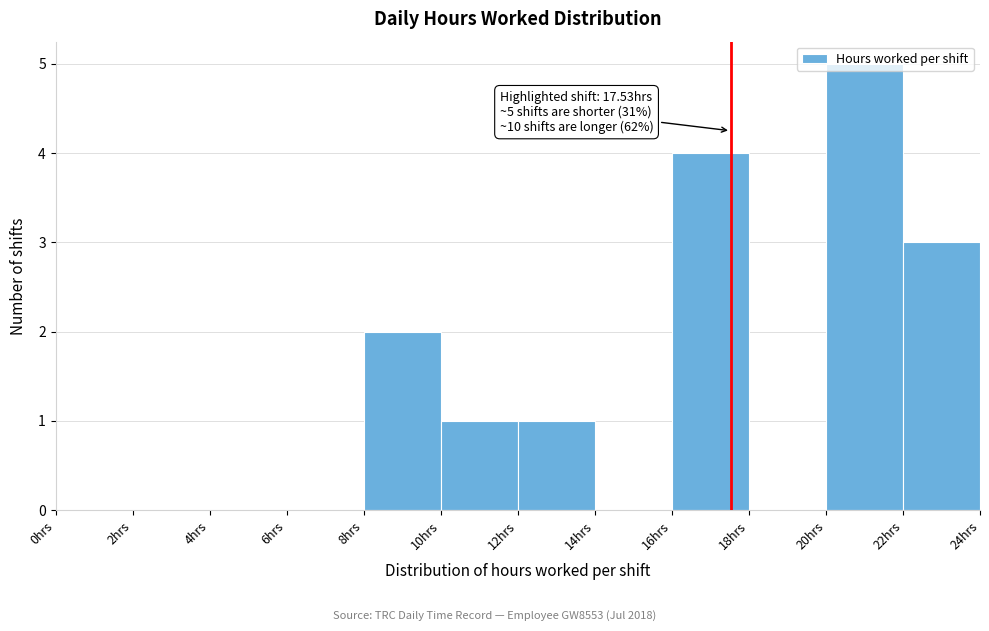

Over which range of the x-axis is the bar tallest?

20 to 22